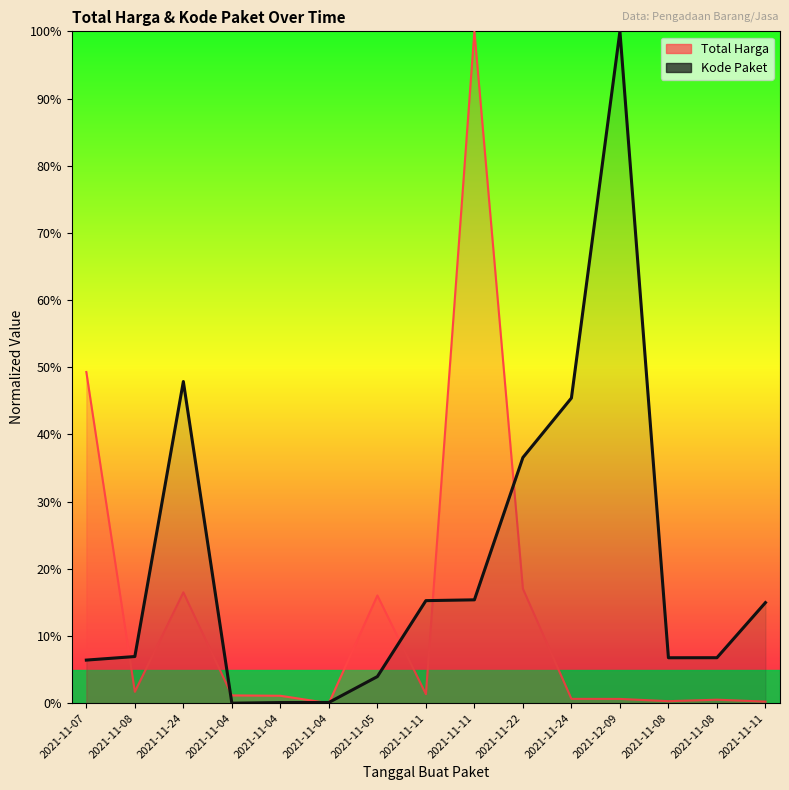

At which category does Total Harga reach its first local peak?

2021-11-24